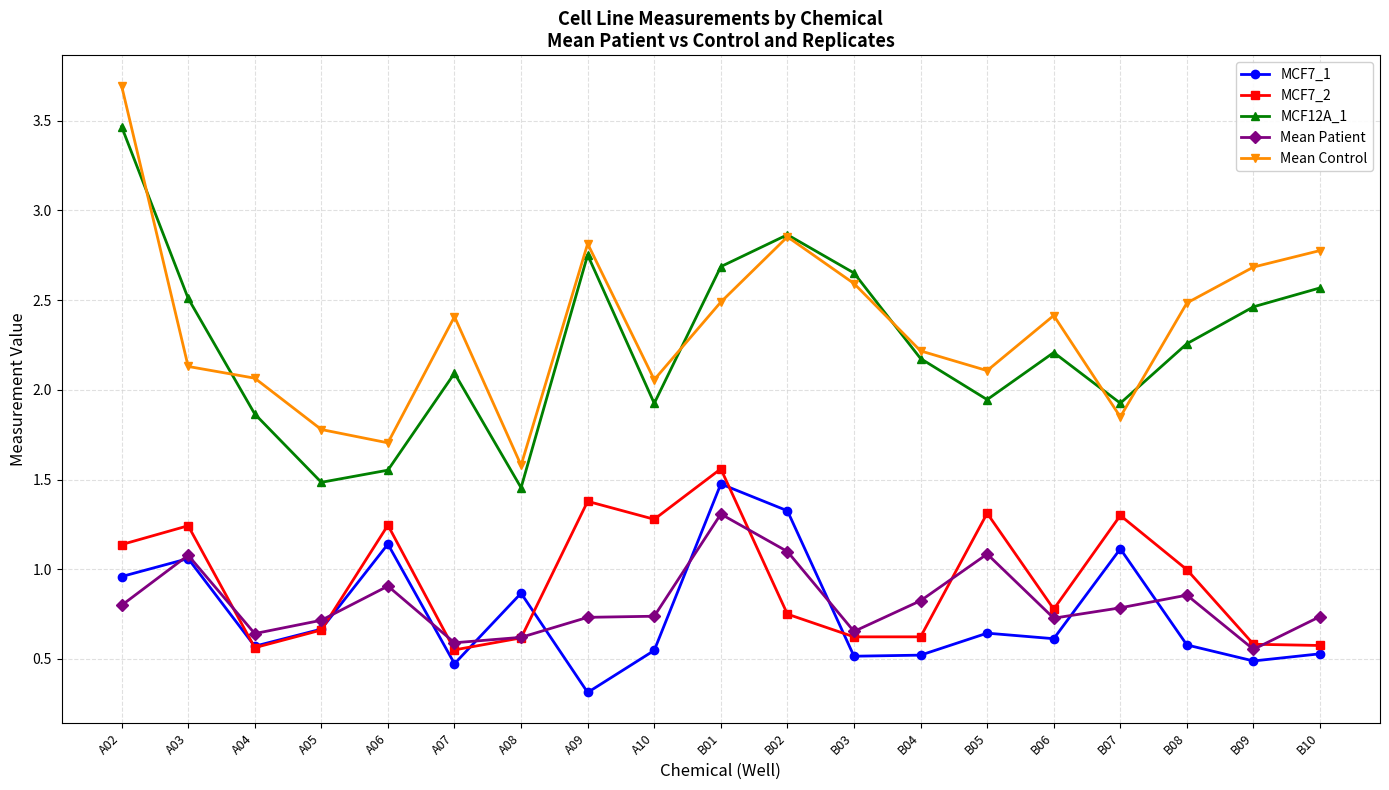

True or false: Mean Patient and MCF12A_1 intersect in this chart.

False